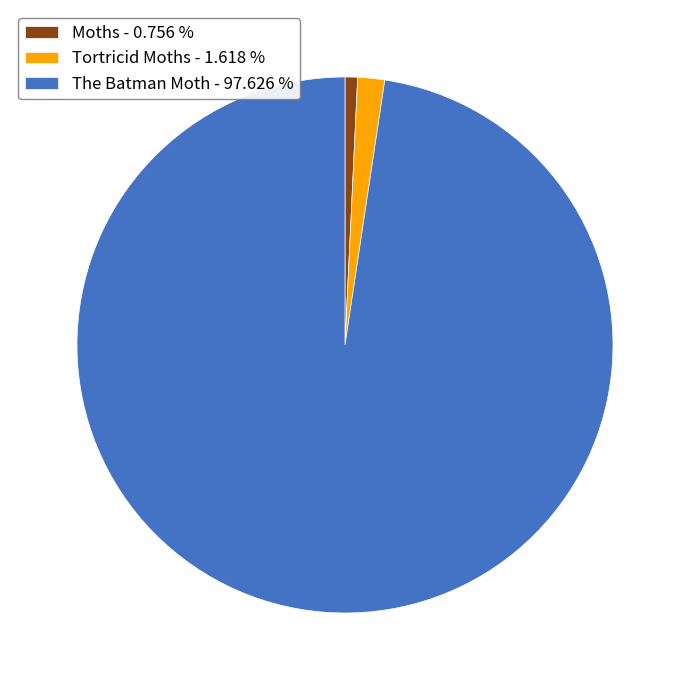

What is the ratio of the value at Tortricid Moths to the value at Moths?

2.1